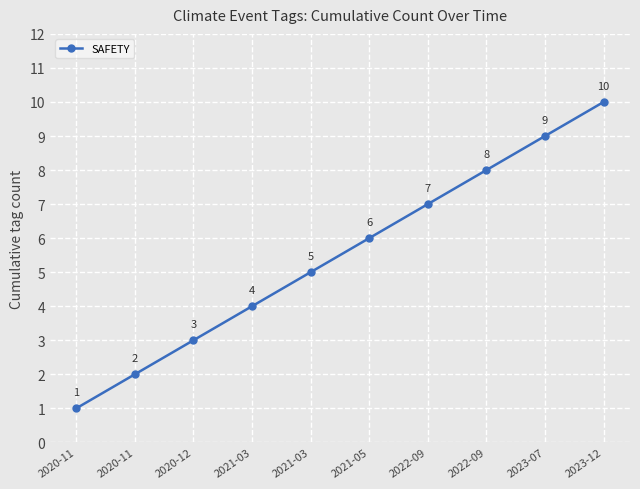

Does the chart have visible grid lines?

Yes